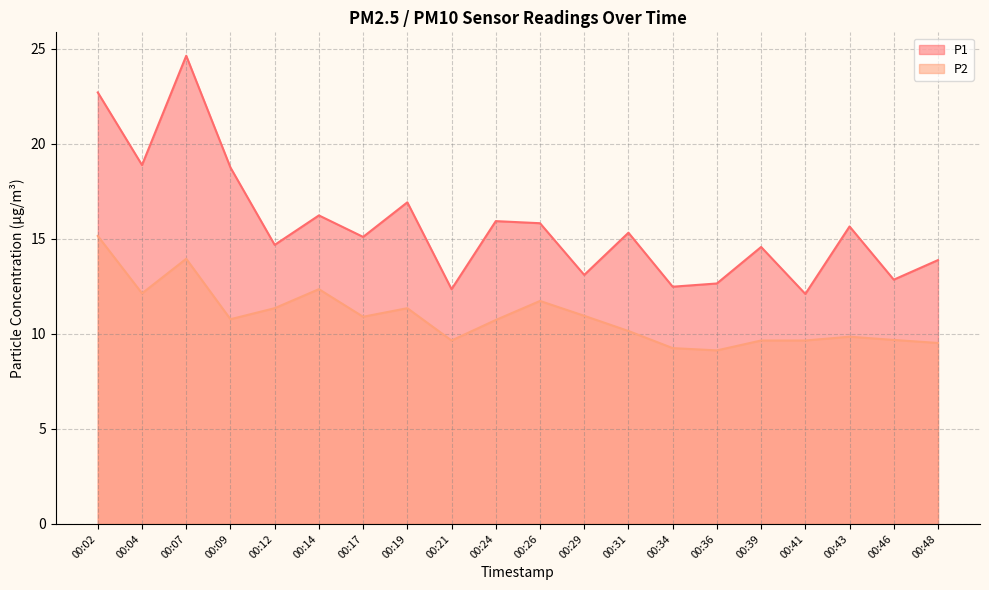

The P2 series shows 9.3 at 00:02. True or false?

False